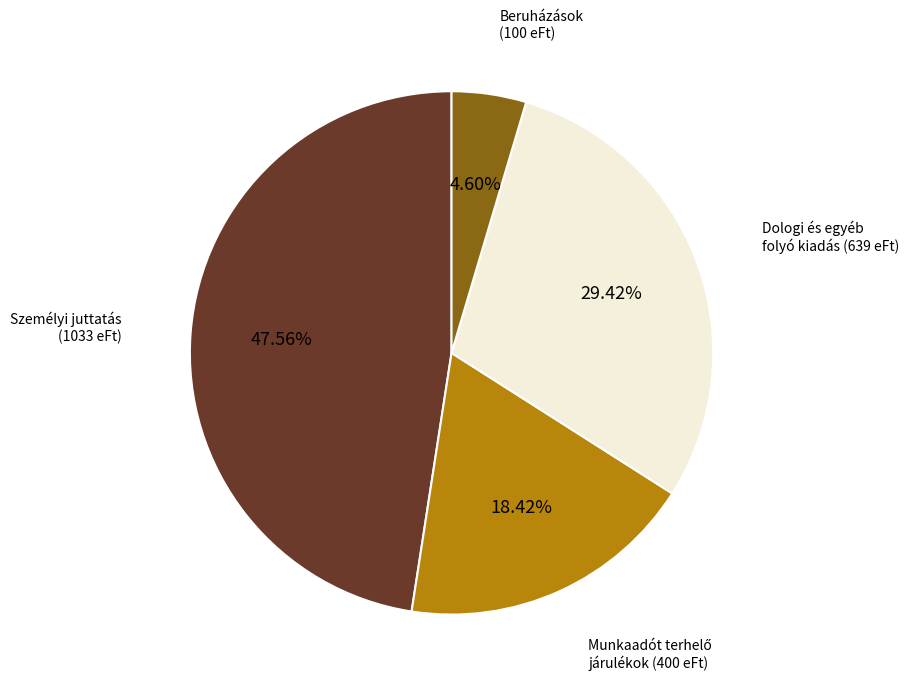

Is there a majority slice in this chart?

No